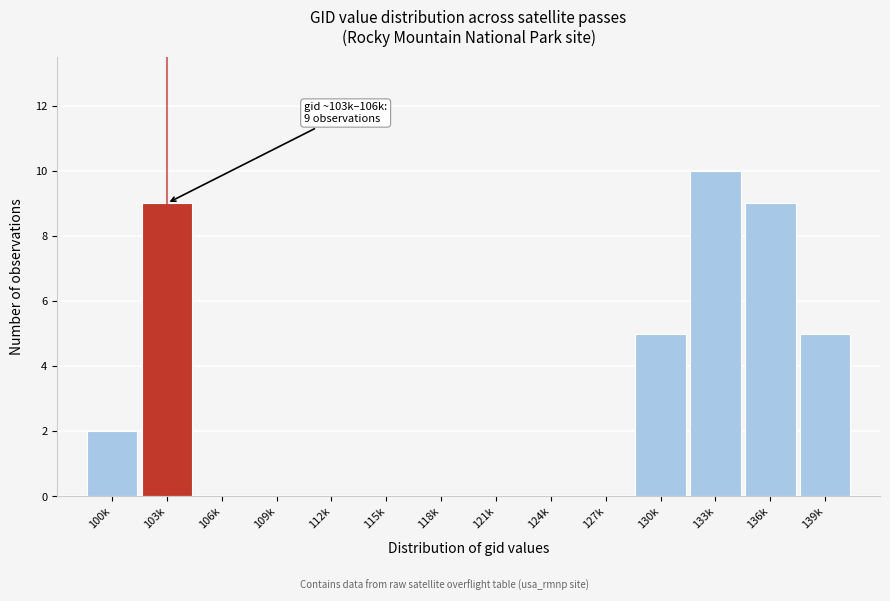

Reading left to right, extract all data points from this chart.

100k=2	103k=9	106k=0	109k=0	112k=0	115k=0	118k=0	121k=0	124k=0	127k=0	130k=5	133k=10	136k=9	139k=5